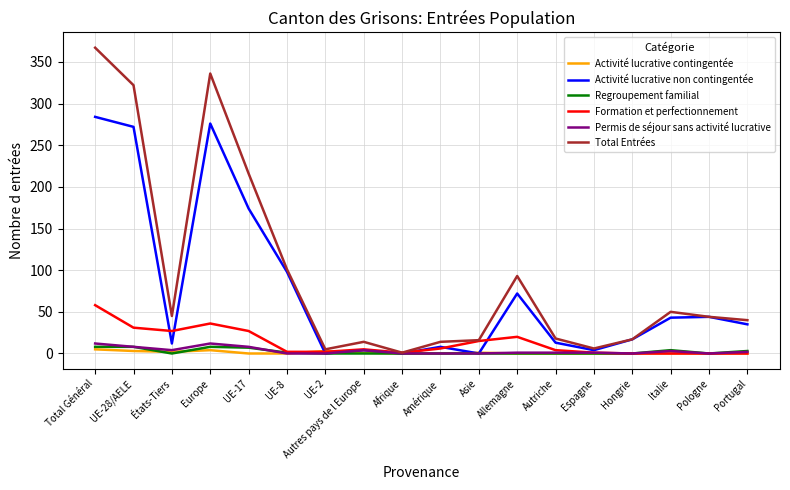

Which series has the widest spread of values?

Total Entrées